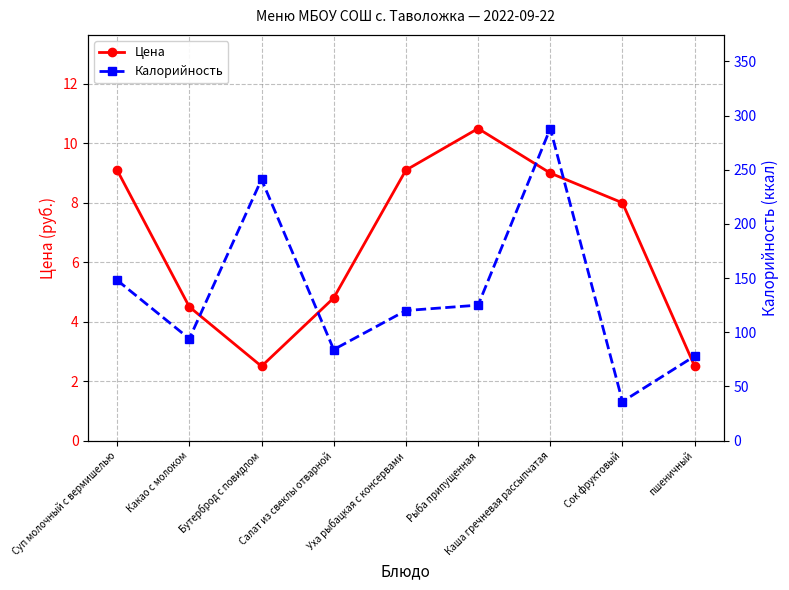

What position from the left is Суп молочный с вермишелью?

1